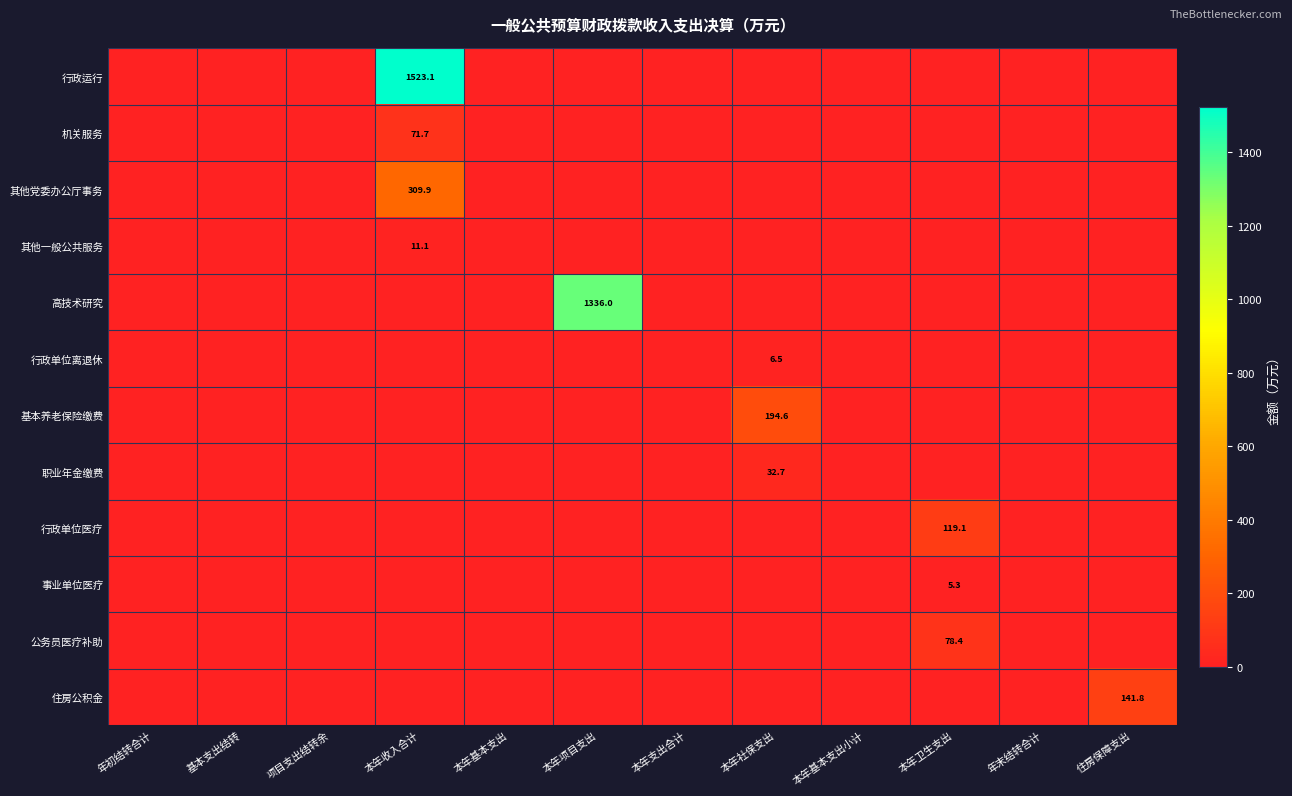

The value of 高技术研究 at 本年项目支出 is 2383.1. True or false?

False